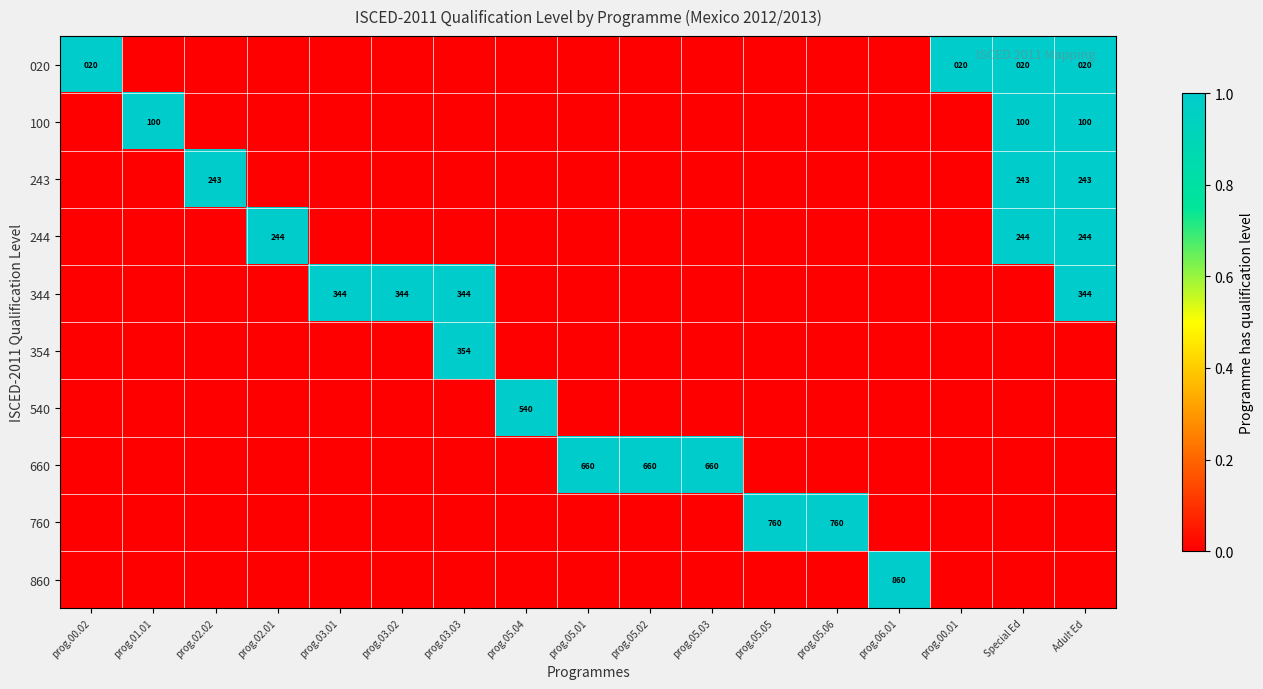

True or false: 540 has a value of 199 at prog.05.04.

False